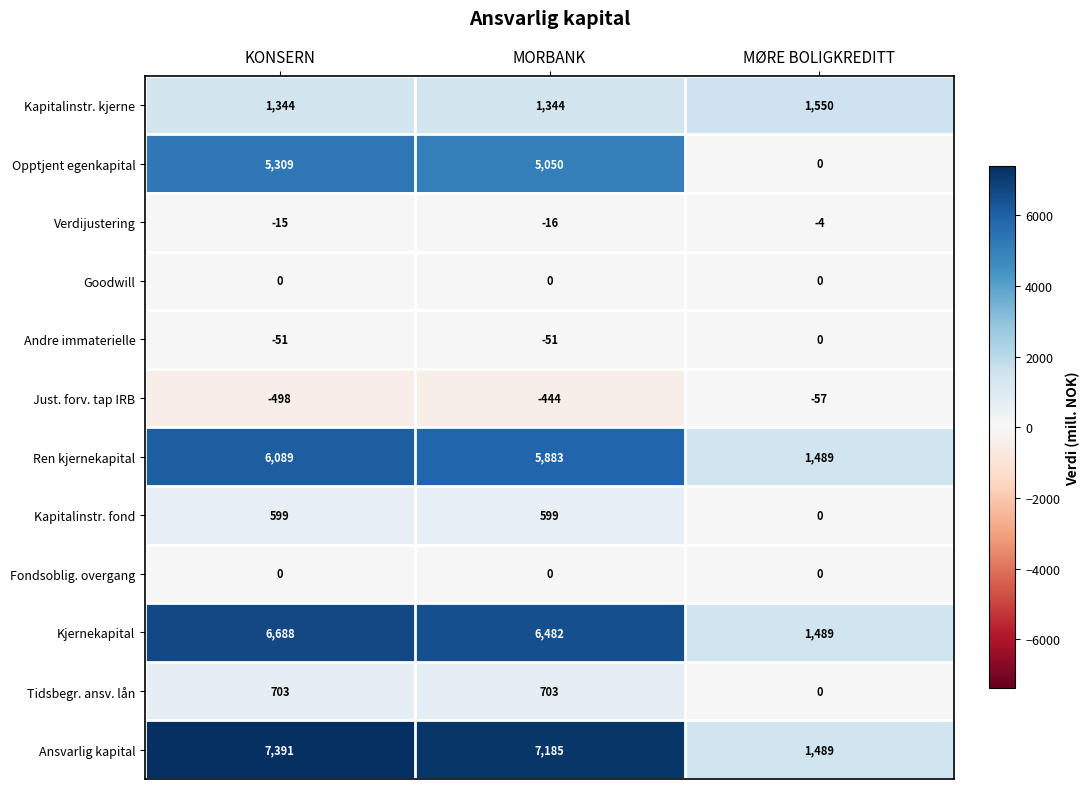

The value of Kapitalinstr. kjerne at MORBANK is 1344. True or false?

True